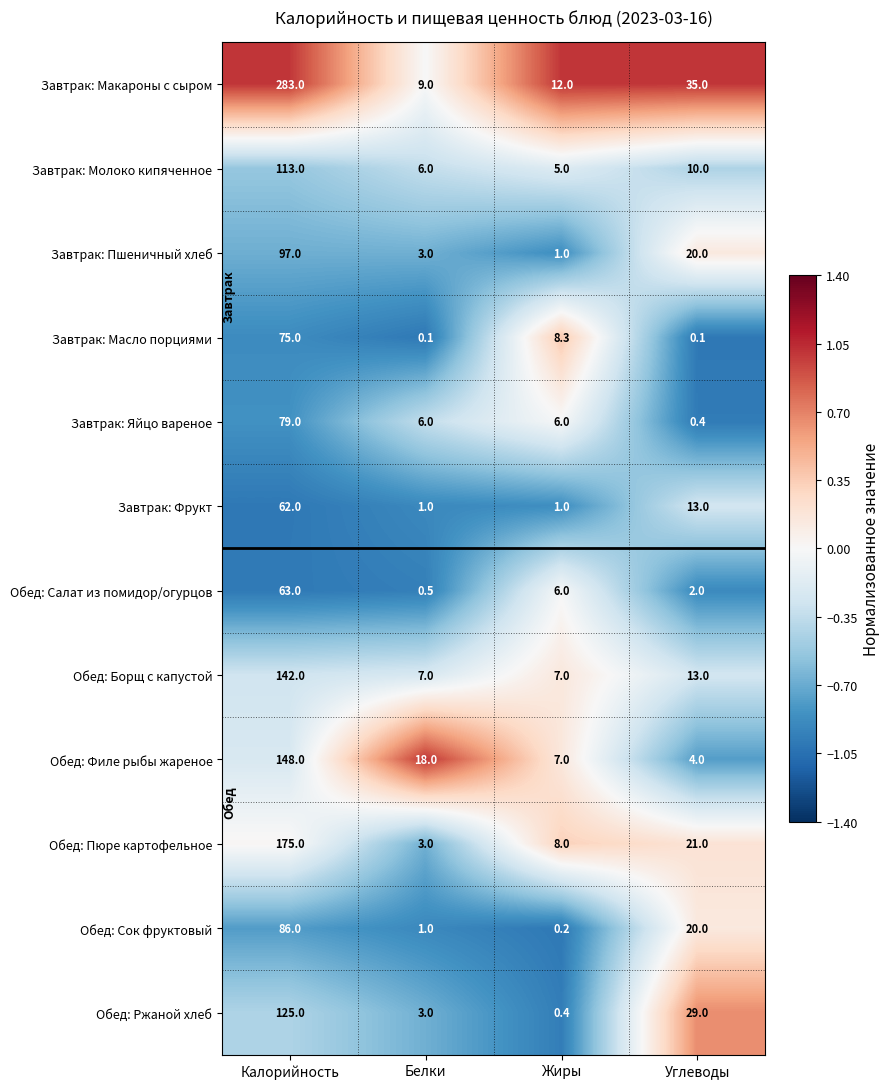

What is the average value of the Завтрак: Макароны с сыром series?

84.8